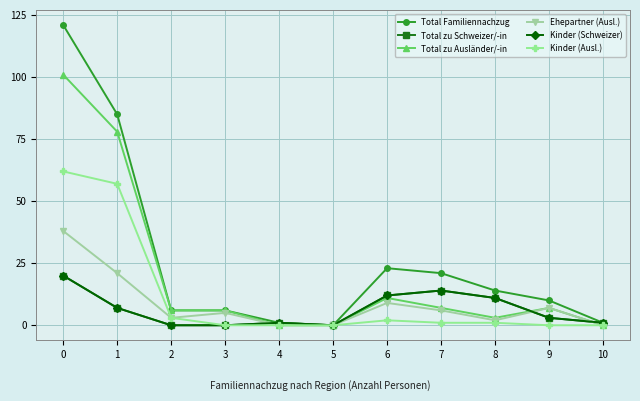

Is this an area chart (filled region under the line)?

No